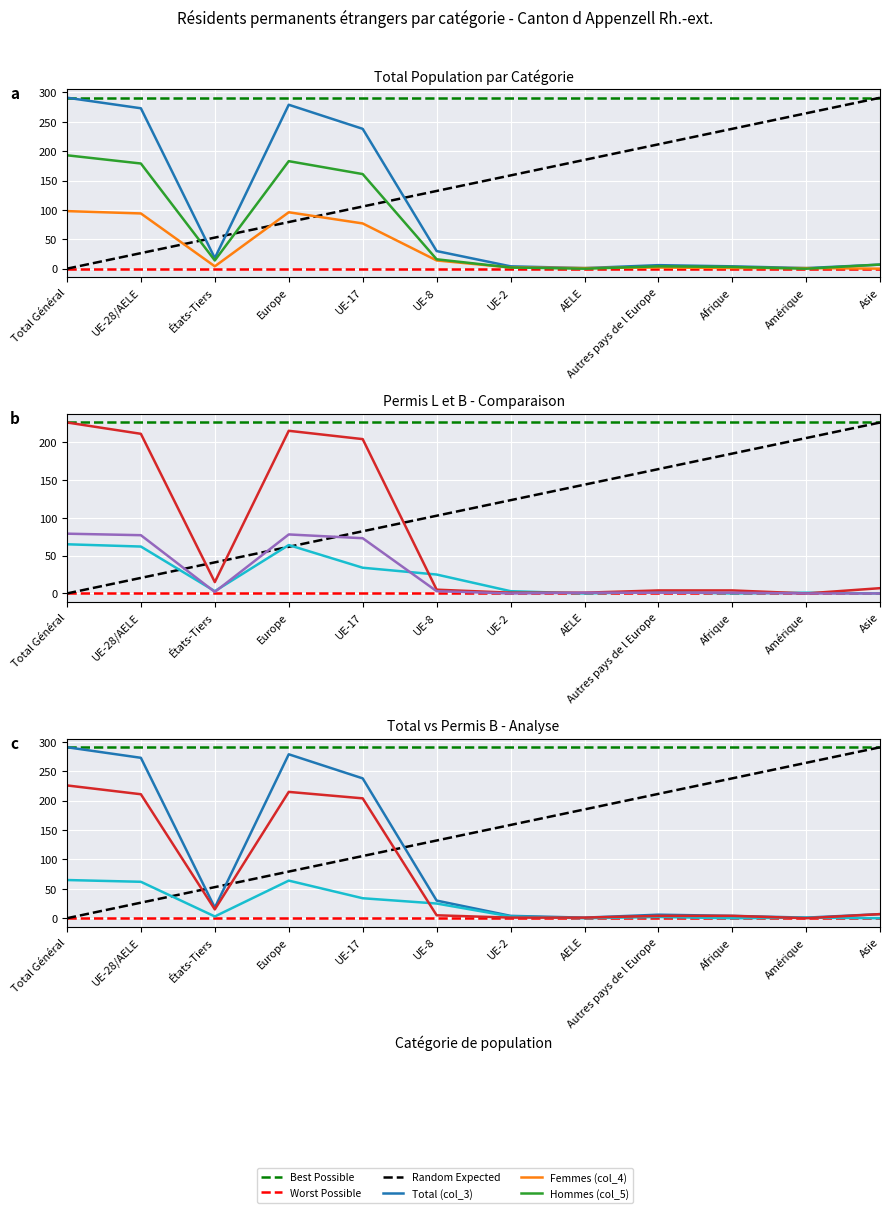

At which category is the sum across all series the highest?

Total Général